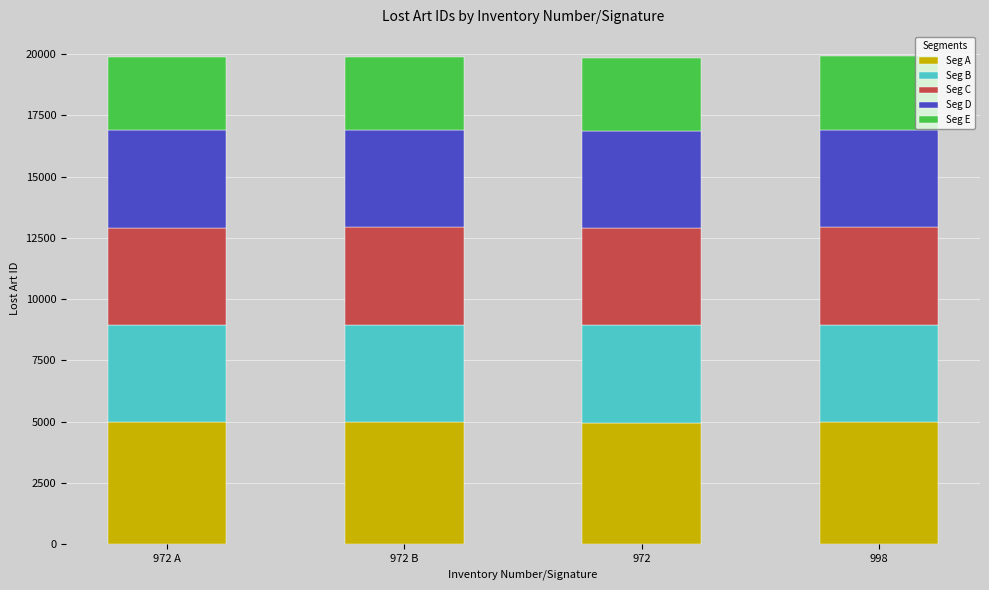

What is the highest value of the Seg A series?

4974.0